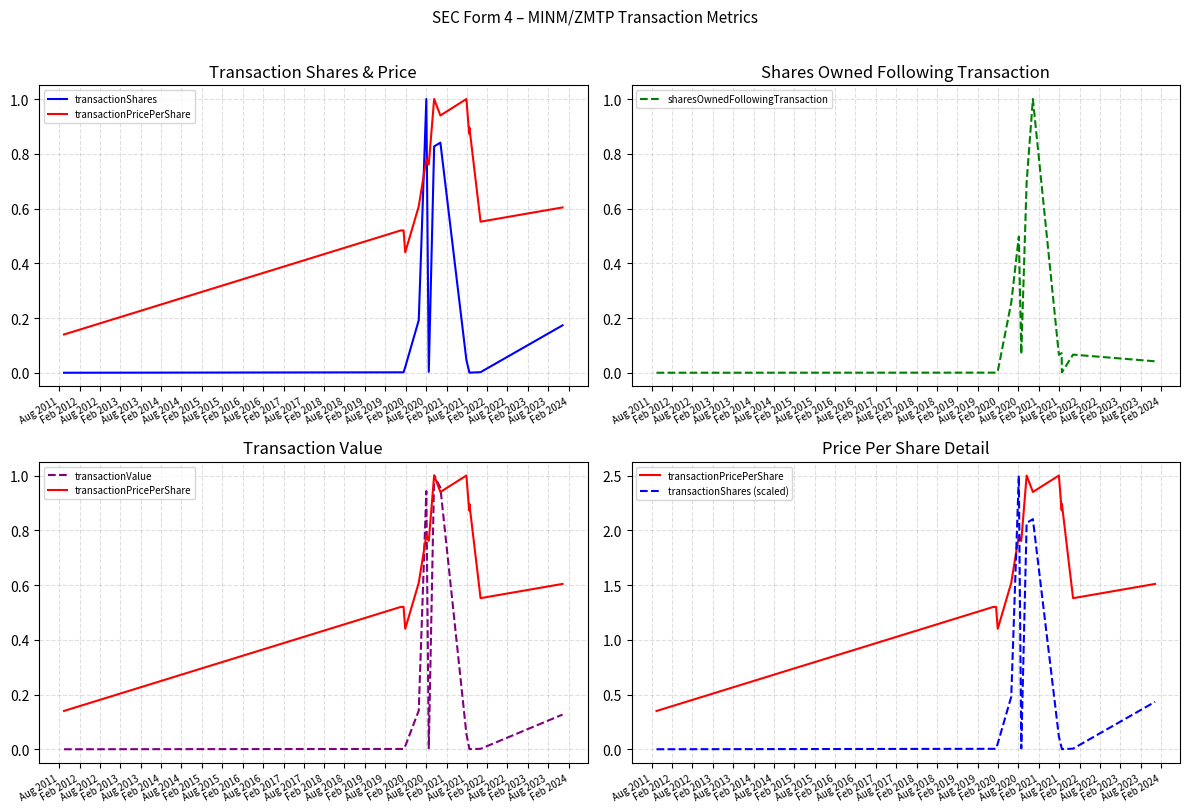

True or false: transactionShares (scaled) and transactionShares intersect in this chart.

False